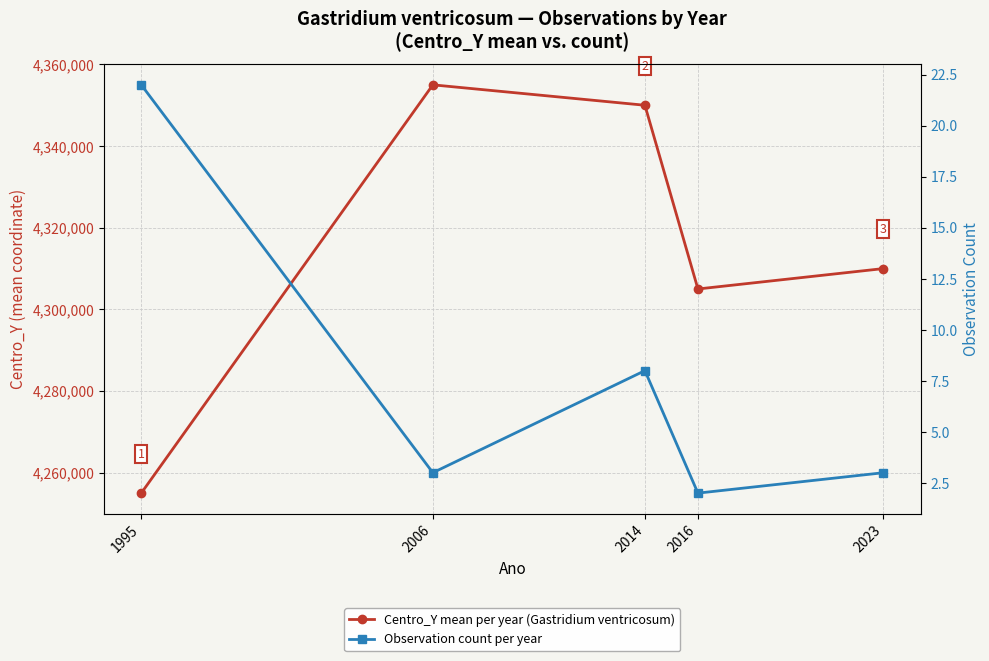

What is the smallest value displayed?

2